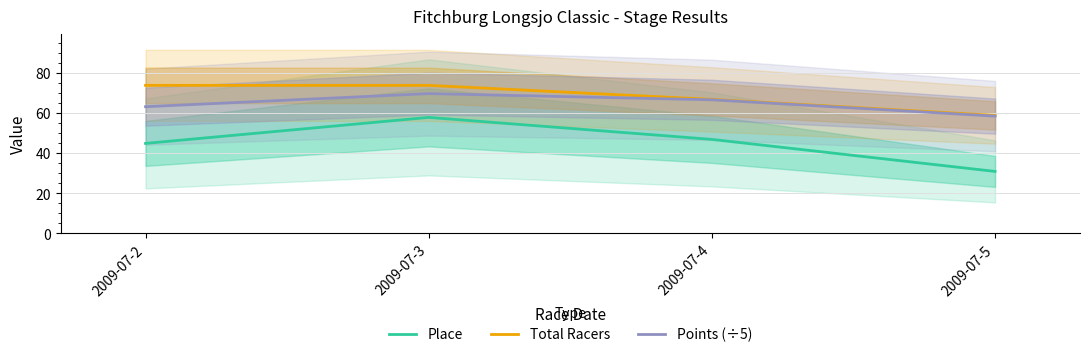

How many categories are shown in the chart?

4